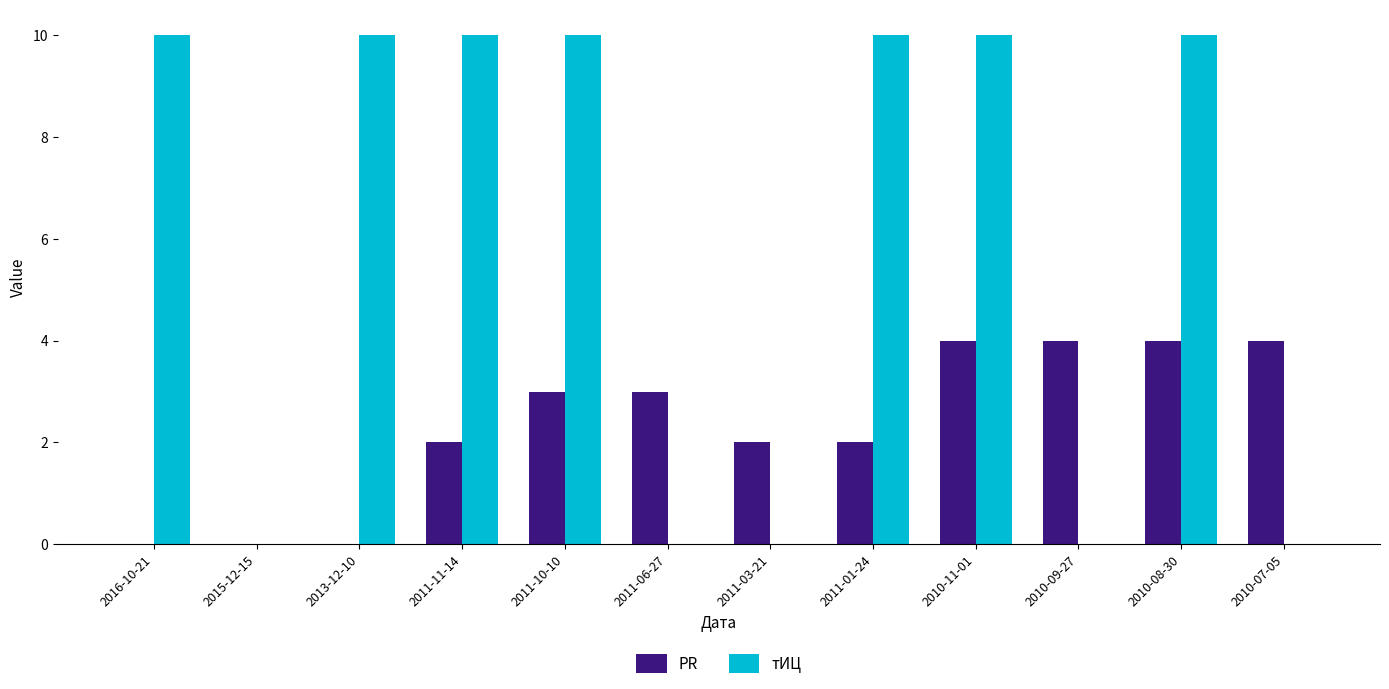

What is the total value across all series at 2011-01-24?

12